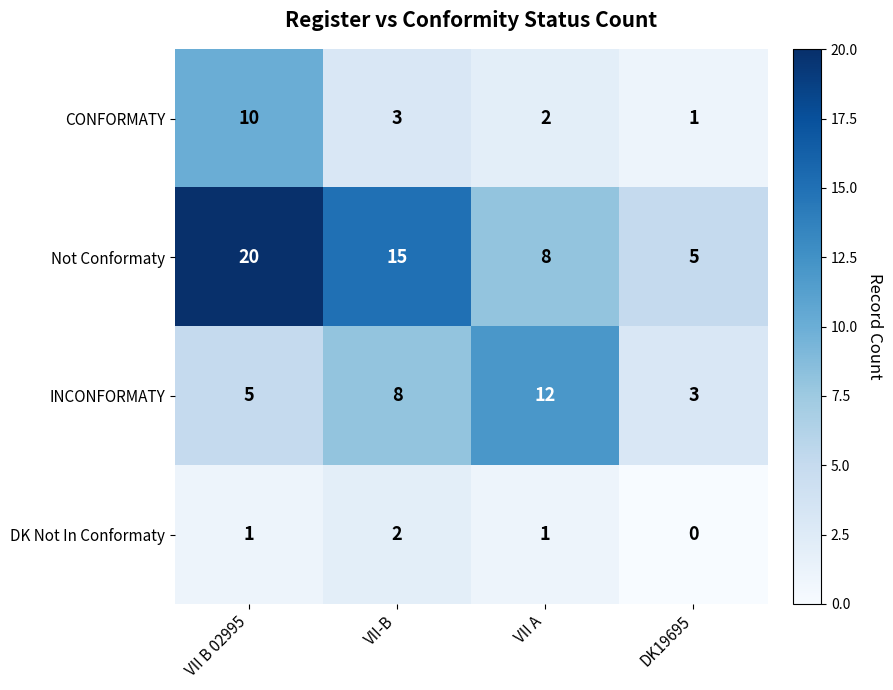

Which category has the highest value across all series?

VII B 02995